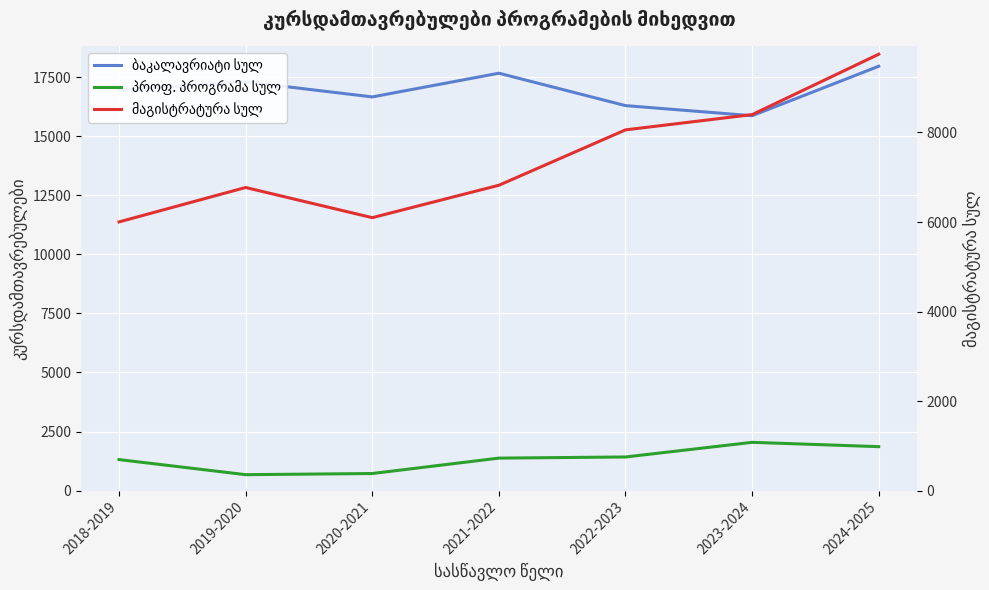

What is the difference between the second highest and second lowest values in the მაგისტრატურა სულ series?

2302